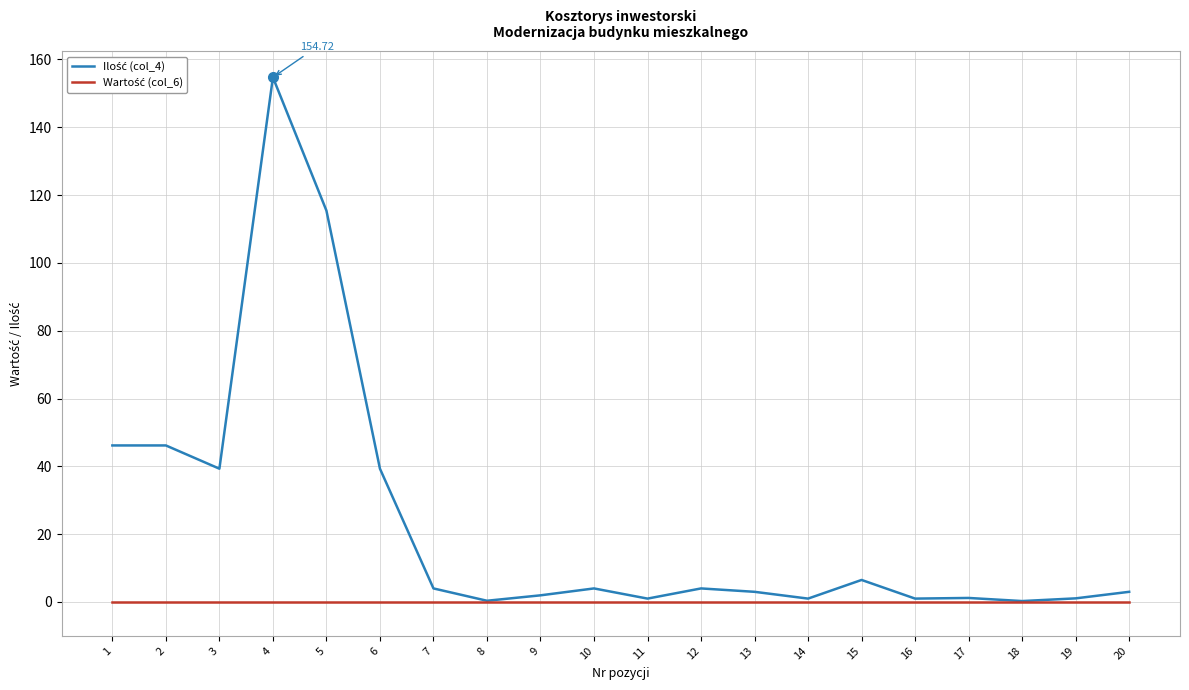

What is the total value across all series at 7?

4.0